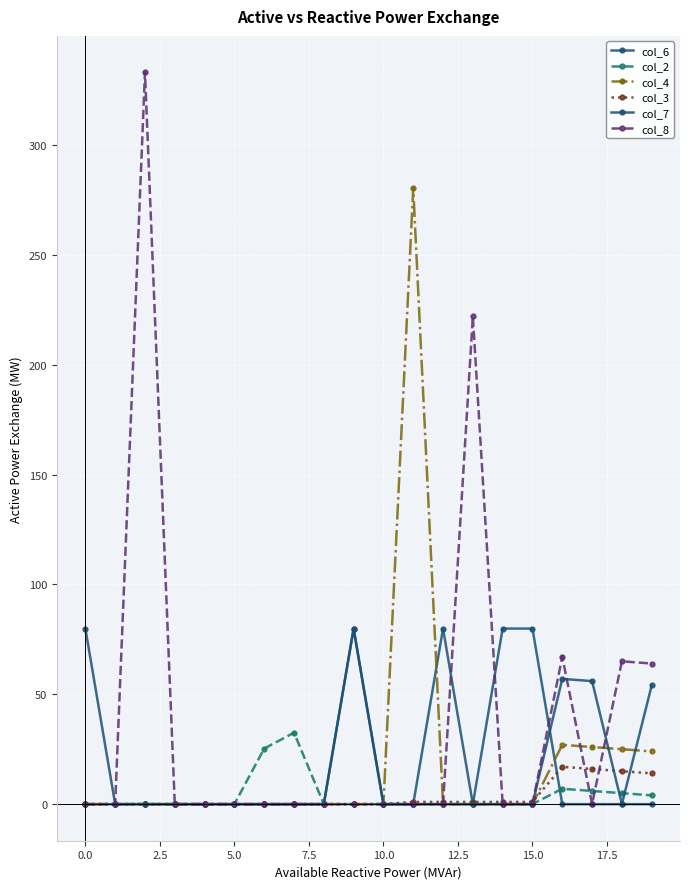

How many values in the col_3 series exceed 0?

10